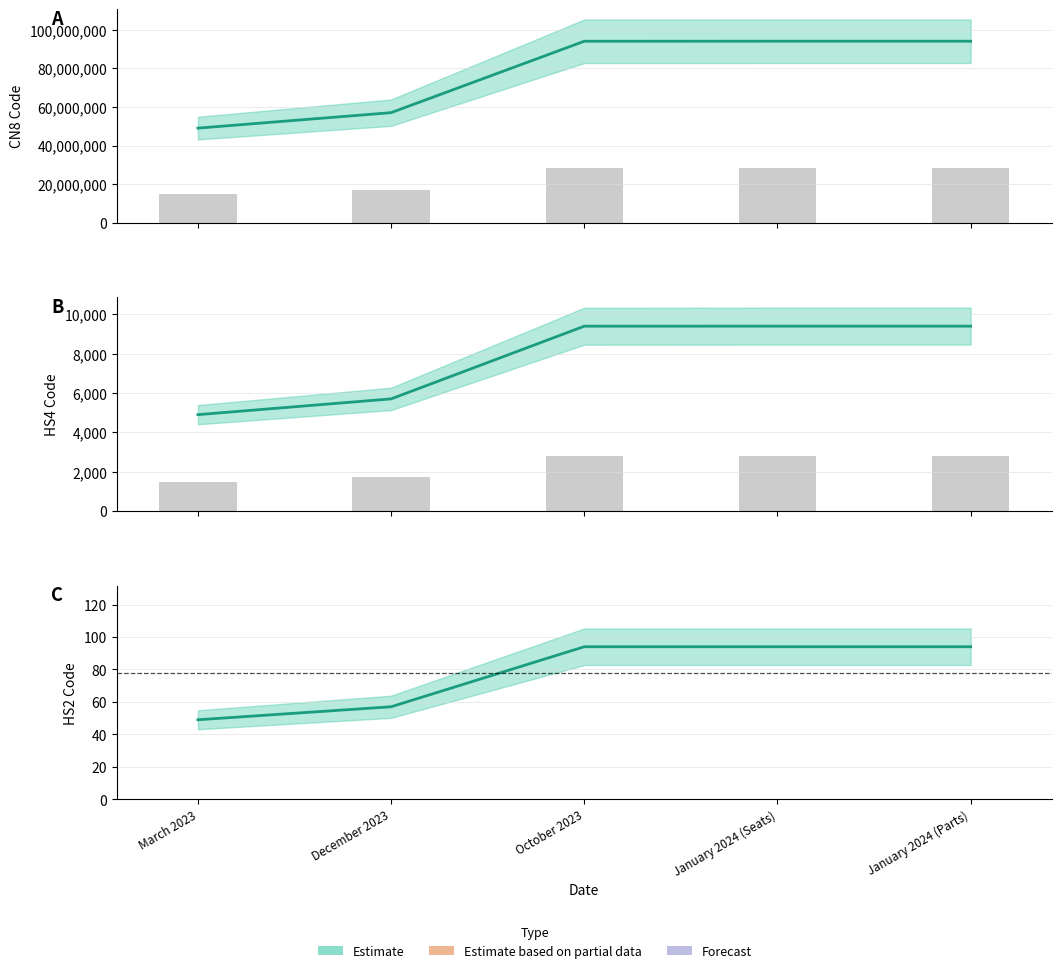

List the labels in order of Commodity_Cn8Code_upper value, largest first.

January 2024 (Seats), January 2024 (Parts), October 2023, December 2023, March 2023